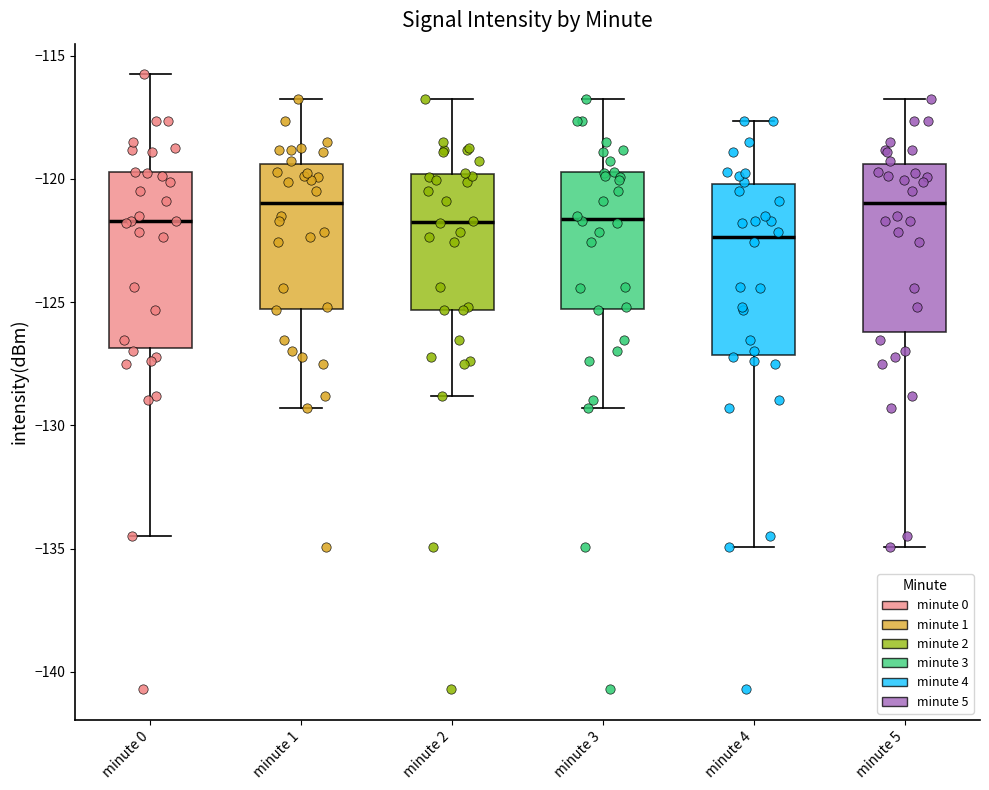

Where does the median line of the box for minute 5 sit on the y-axis? The values are not printed on the chart, so give them approximately, as read against the axis.

-121.0